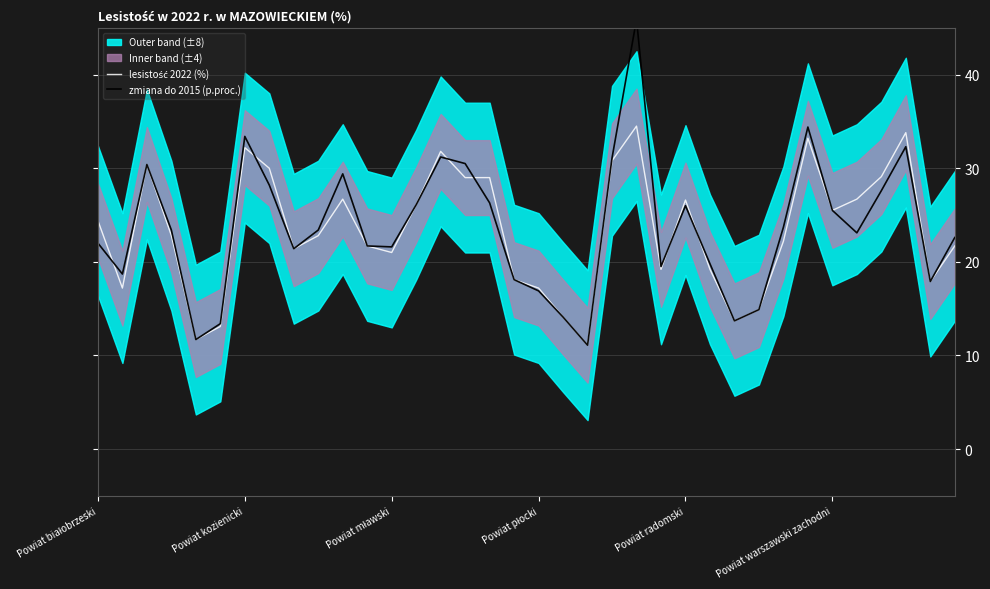

Which series has the widest spread of values?

zmiana do 2015 (p.proc.)